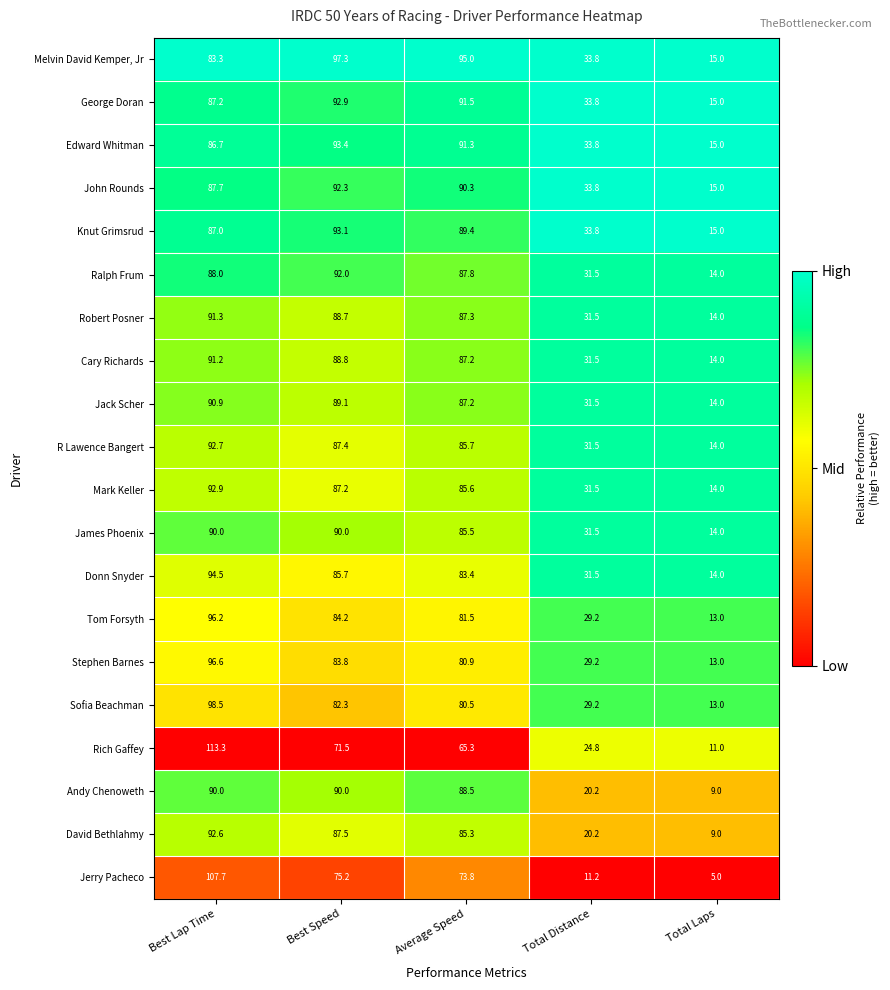

What is the difference between the highest and lowest values at Total Laps?

10.0